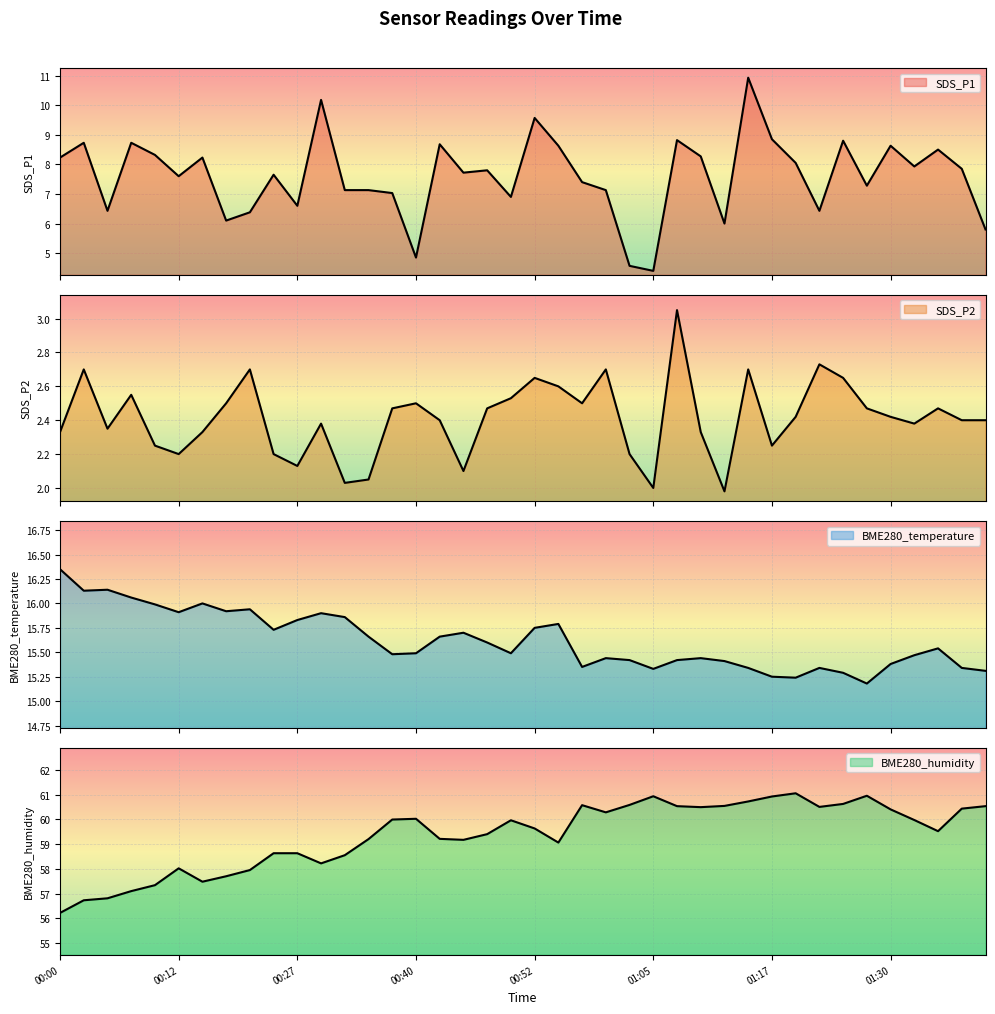

Reading left to right, list all the values displayed in this chart.

SDS_P1: 00:00=8.2	00:02=8.7	00:05=6.4	00:07=8.7	00:10=8.3	00:12=7.6	00:15=8.2	00:20=6.1	00:23=6.4	00:25=7.7	00:27=6.6	00:30=10.2	00:32=7.1	00:35=7.1	00:37=7.0	00:40=4.8	00:42=8.7	00:45=7.7	00:47=7.8	00:50=6.9	00:52=9.6	00:55=8.6	00:57=7.4	01:00=7.1	01:02=4.6	01:05=4.4	01:07=8.8	01:10=8.3	01:12=6.0	01:15=10.9	01:17=8.8	01:20=8.1	01:23=6.4	01:25=8.8	01:28=7.3	01:30=8.6	01:33=7.9	01:35=8.5	01:38=7.8	01:40=5.8
SDS_P2: 00:00=2.3	00:02=2.7	00:05=2.4	00:07=2.5	00:10=2.2	00:12=2.2	00:15=2.3	00:20=2.5	00:23=2.7	00:25=2.2	00:27=2.1	00:30=2.4	00:32=2.0	00:35=2.0	00:37=2.5	00:40=2.5	00:42=2.4	00:45=2.1	00:47=2.5	00:50=2.5	00:52=2.6	00:55=2.6	00:57=2.5	01:00=2.7	01:02=2.2	01:05=2.0	01:07=3.0	01:10=2.3	01:12=2.0	01:15=2.7	01:17=2.2	01:20=2.4	01:23=2.7	01:25=2.6	01:28=2.5	01:30=2.4	01:33=2.4	01:35=2.5	01:38=2.4	01:40=2.4
BME280_temperature: 00:00=16.4	00:02=16.1	00:05=16.1	00:07=16.1	00:10=16.0	00:12=15.9	00:15=16.0	00:20=15.9	00:23=15.9	00:25=15.7	00:27=15.8	00:30=15.9	00:32=15.9	00:35=15.7	00:37=15.5	00:40=15.5	00:42=15.7	00:45=15.7	00:47=15.6	00:50=15.5	00:52=15.8	00:55=15.8	00:57=15.3	01:00=15.4	01:02=15.4	01:05=15.3	01:07=15.4	01:10=15.4	01:12=15.4	01:15=15.3	01:17=15.2	01:20=15.2	01:23=15.3	01:25=15.3	01:28=15.2	01:30=15.4	01:33=15.5	01:35=15.5	01:38=15.3	01:40=15.3
BME280_humidity: 00:00=56.2	00:02=56.7	00:05=56.8	00:07=57.1	00:10=57.3	00:12=58.0	00:15=57.5	00:20=57.7	00:23=58.0	00:25=58.6	00:27=58.6	00:30=58.2	00:32=58.5	00:35=59.2	00:37=60.0	00:40=60.0	00:42=59.2	00:45=59.2	00:47=59.4	00:50=60.0	00:52=59.6	00:55=59.1	00:57=60.6	01:00=60.3	01:02=60.6	01:05=60.9	01:07=60.5	01:10=60.5	01:12=60.5	01:15=60.7	01:17=60.9	01:20=61.0	01:23=60.5	01:25=60.6	01:28=61.0	01:30=60.4	01:33=60.0	01:35=59.5	01:38=60.4	01:40=60.5